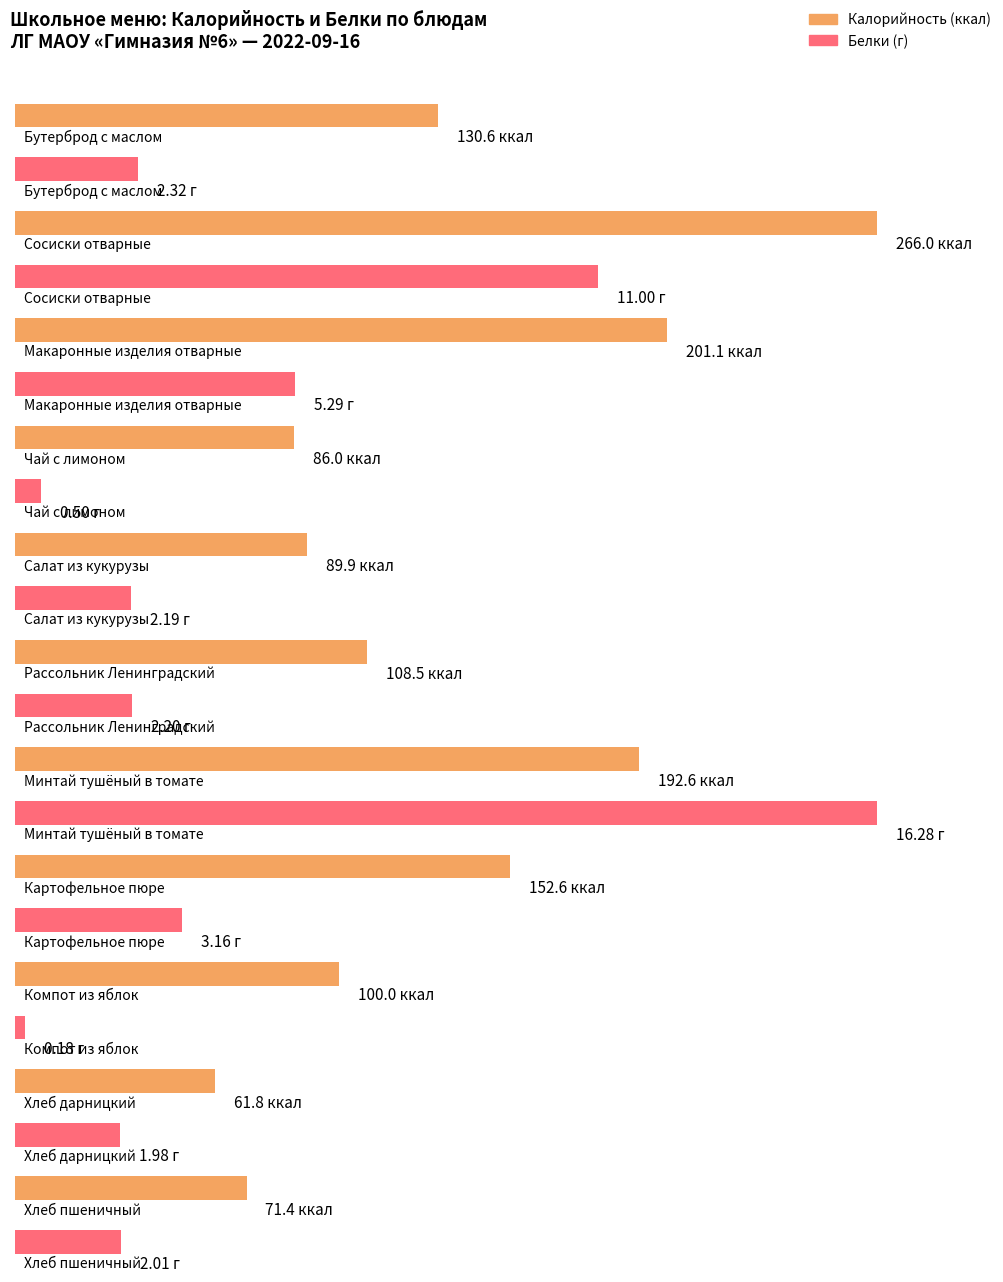

Rank the series by their average value, from lowest to highest.

Белки, Калорийность